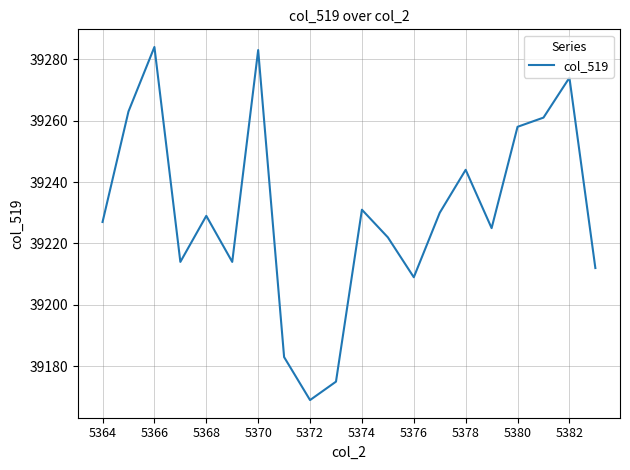

What is the smallest value displayed?

39169